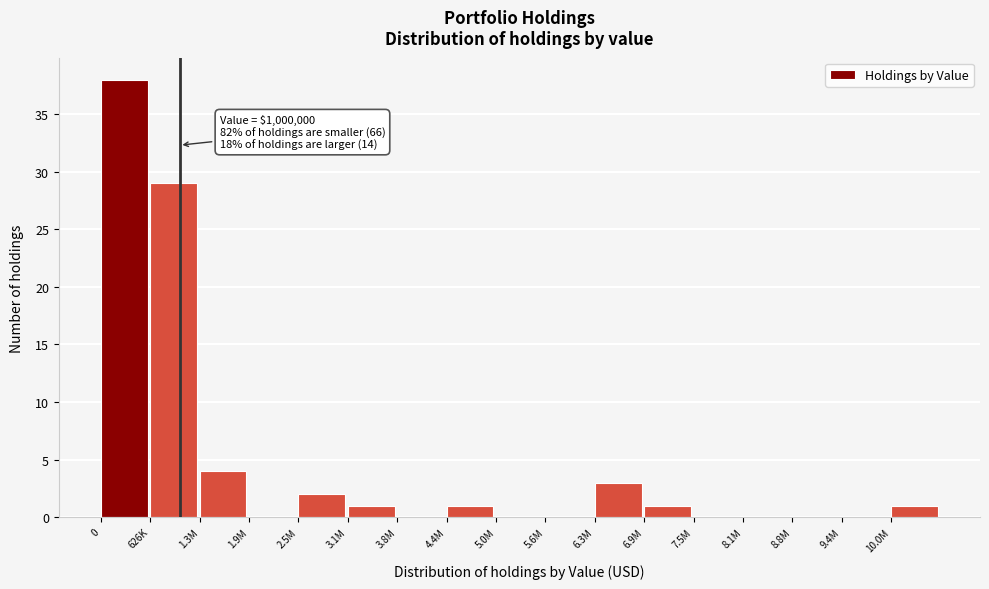

Reading left to right, what are all the values shown in this chart?

0=38	626K=29	1.3M=4	1.9M=0	2.5M=2	3.1M=1	3.8M=0	4.4M=1	5.0M=0	5.6M=0	6.3M=3	6.9M=1	7.5M=0	8.1M=0	8.8M=0	9.4M=0	10.0M=1